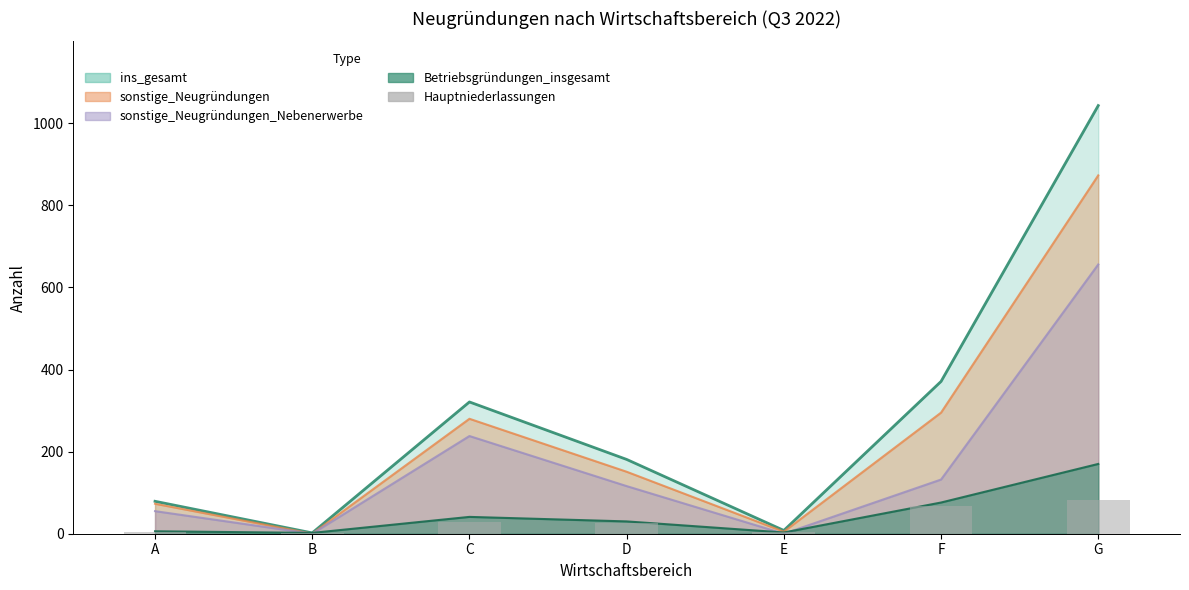

True or false: the data shows 68 at F.

True